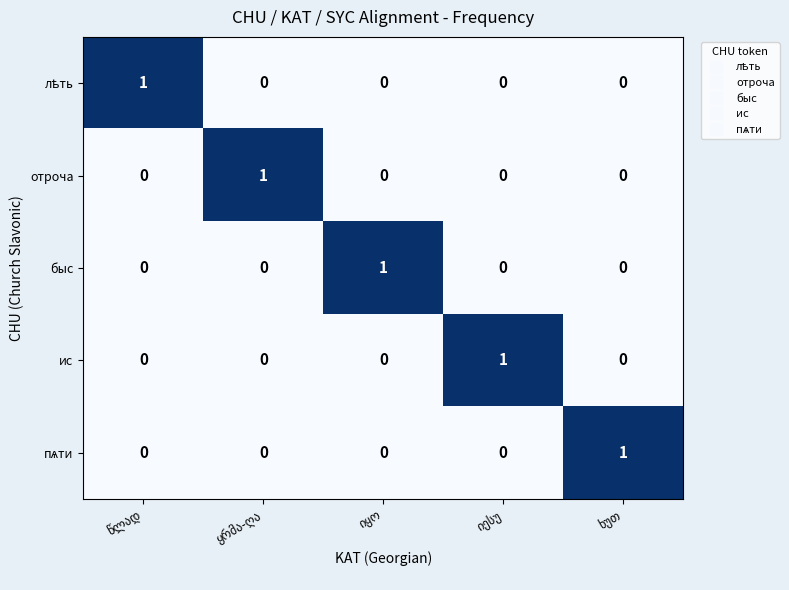

At how many categories does at least one series exceed 0?

5